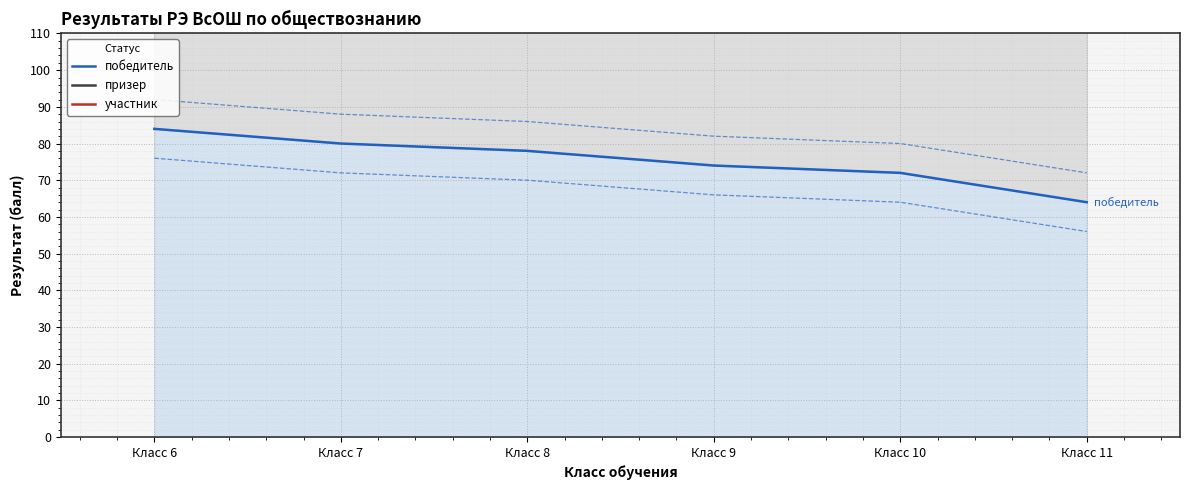

List the series in order of their overall mean, lowest first.

победитель, призер, участник